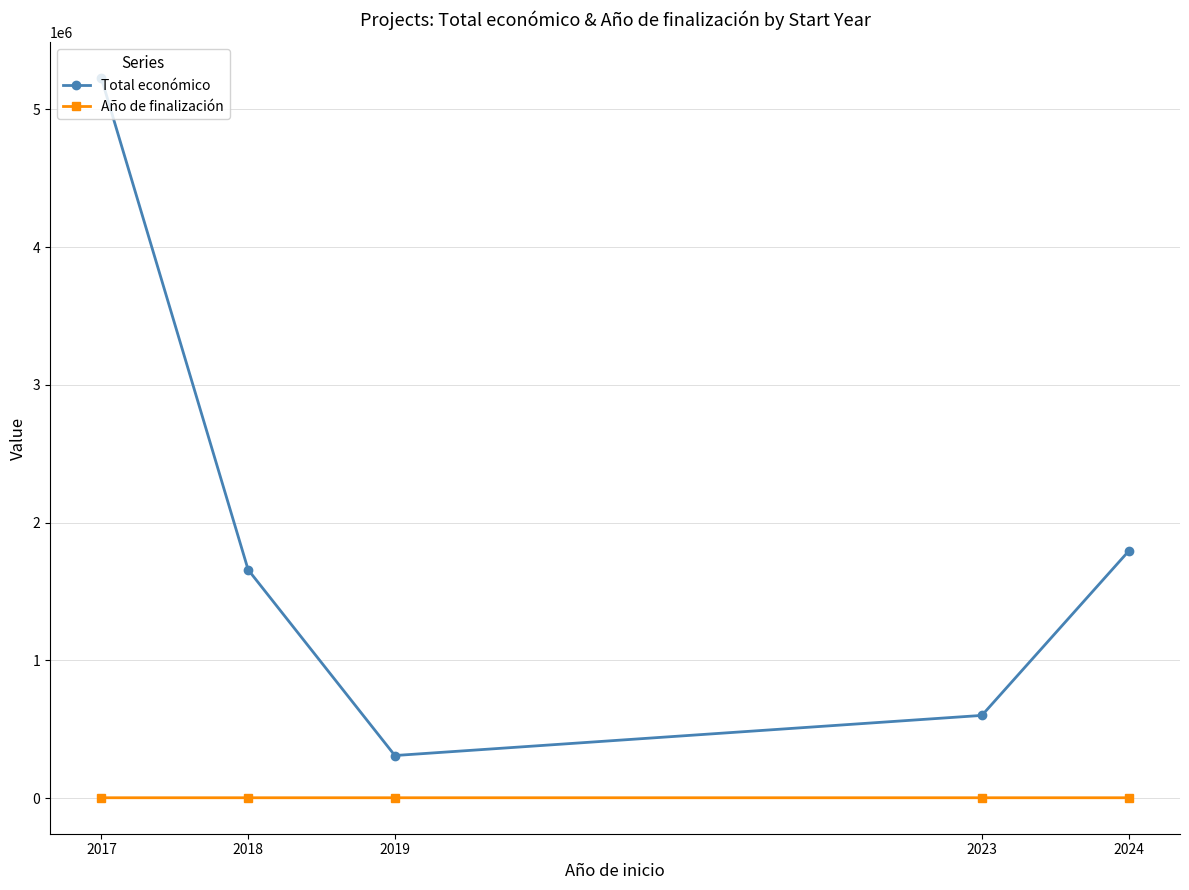

The value of Total económico at 2018 is 2729345.2. True or false?

False